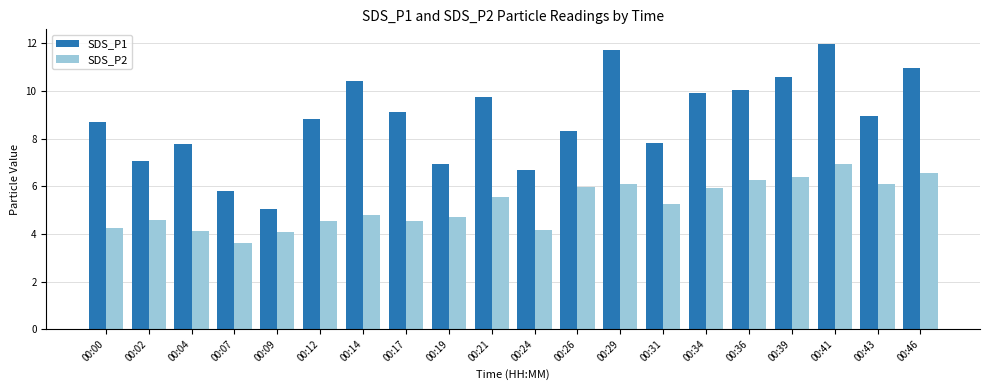

How many data points in SDS_P2 are less than 5?

10